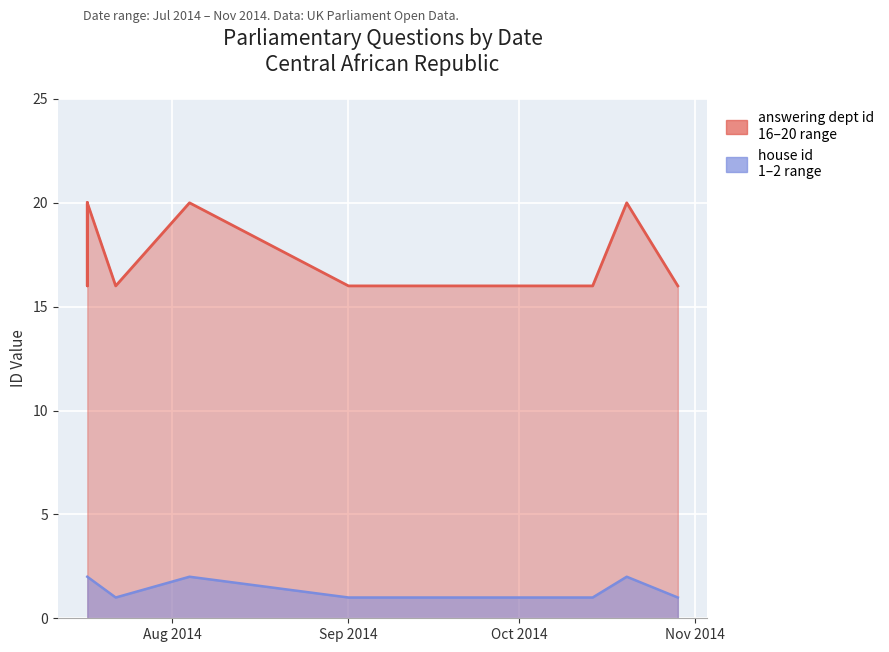

What is the sum of all house id values?

19